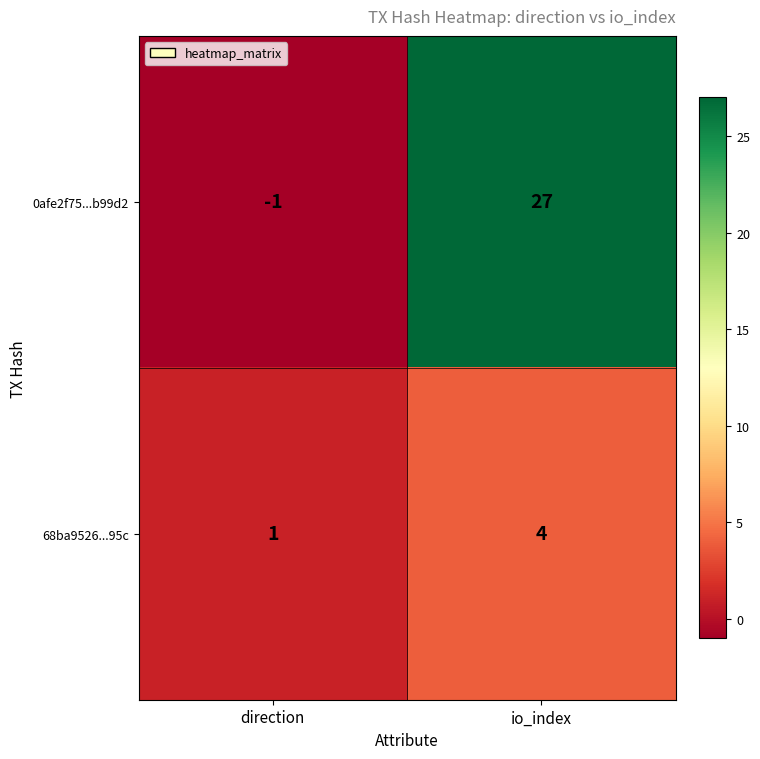

How many categories are shown in the chart?

2